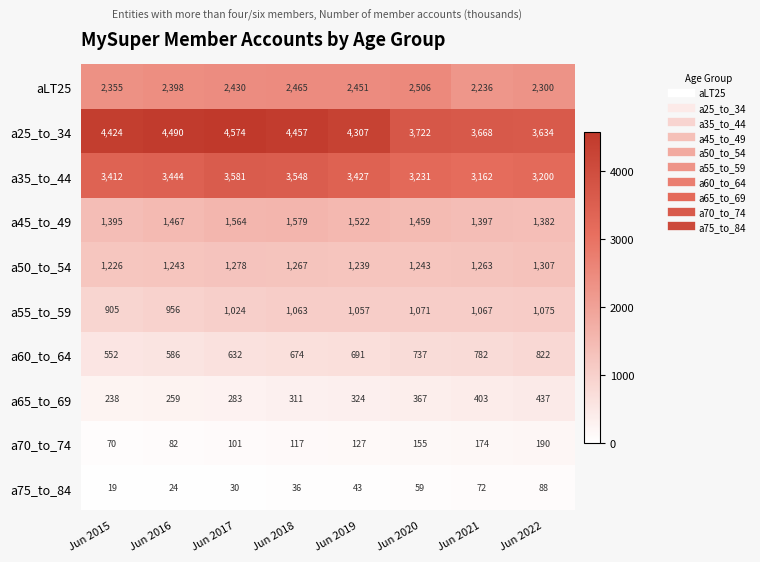

What is the maximum value shown in the chart?

4574